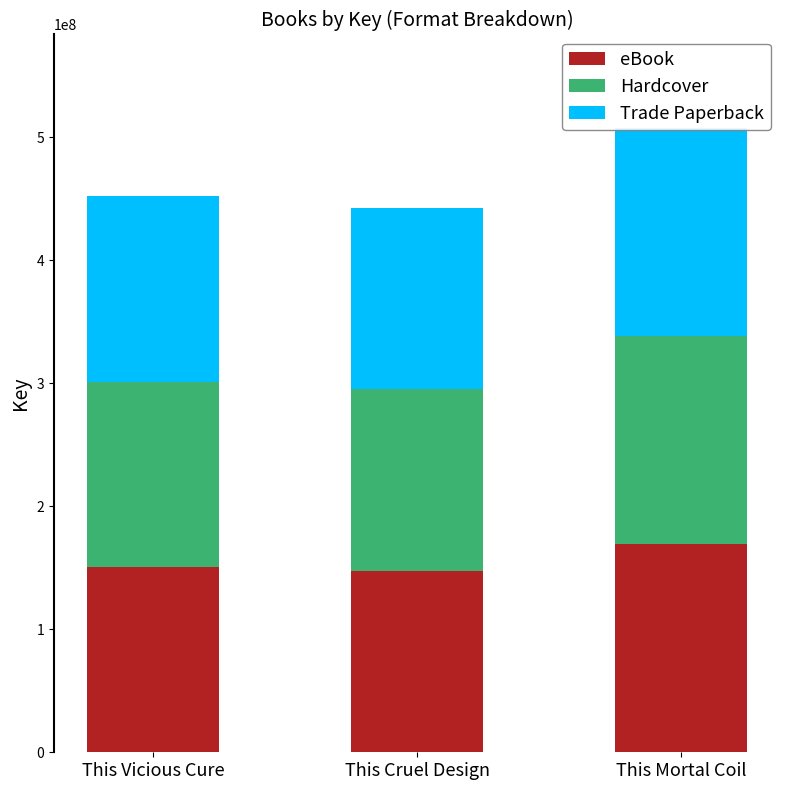

The eBook series shows 99448764 at This Cruel Design. True or false?

False